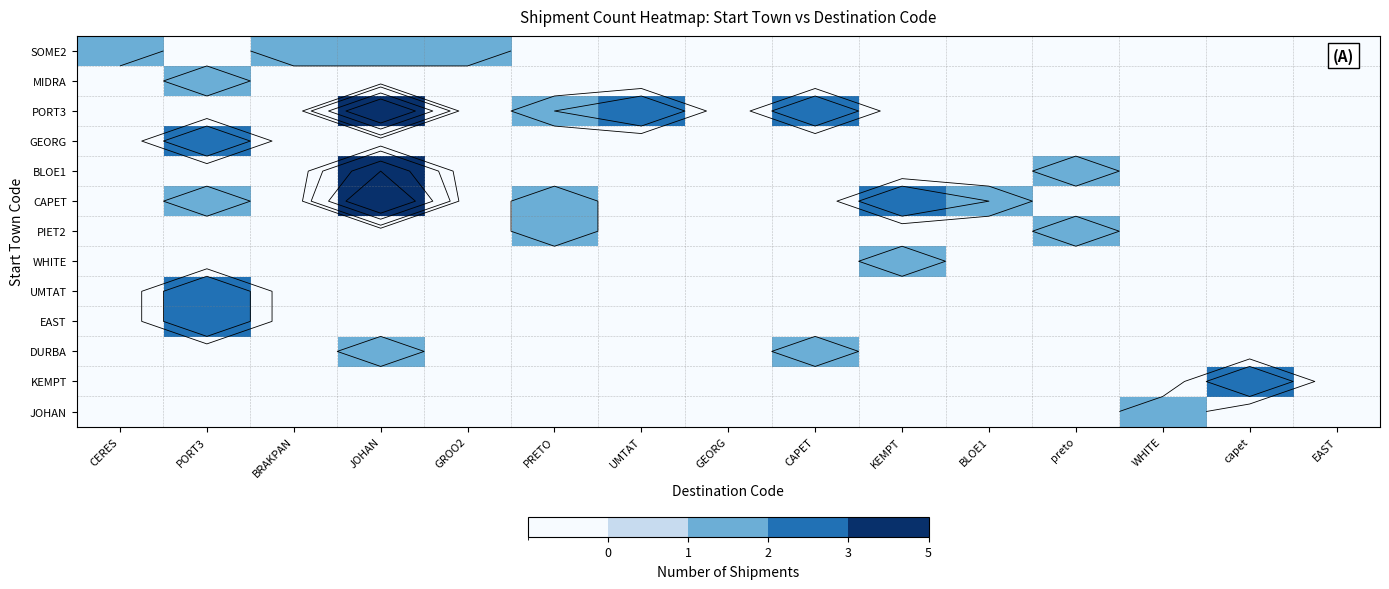

Which series has the largest total across all categories?

PORT3